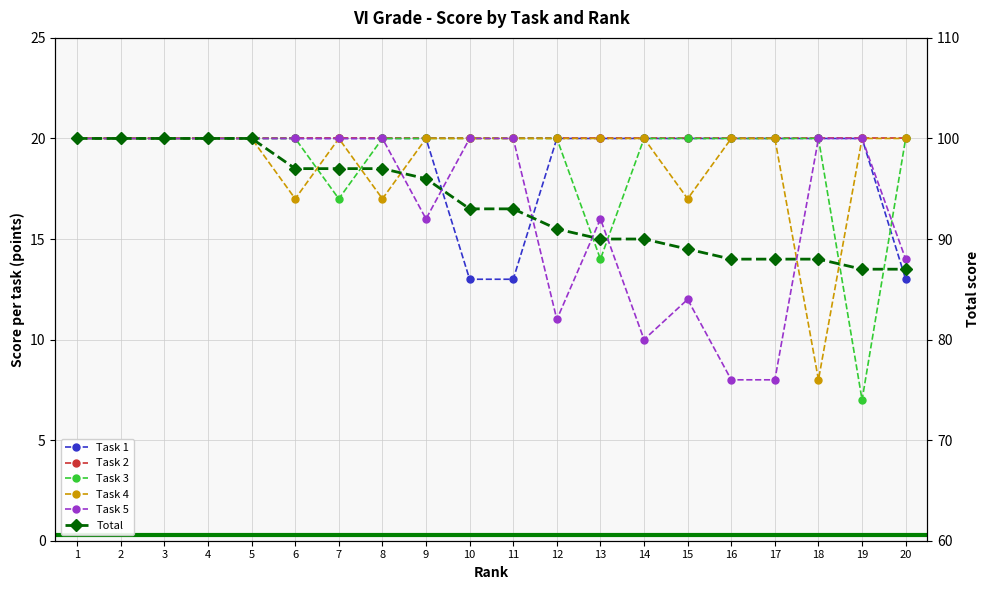

Rank the categories by Total value from lowest to highest.

19, 20, 16, 17, 18, 15, 13, 14, 12, 10, 11, 9, 6, 7, 8, 1, 2, 3, 4, 5